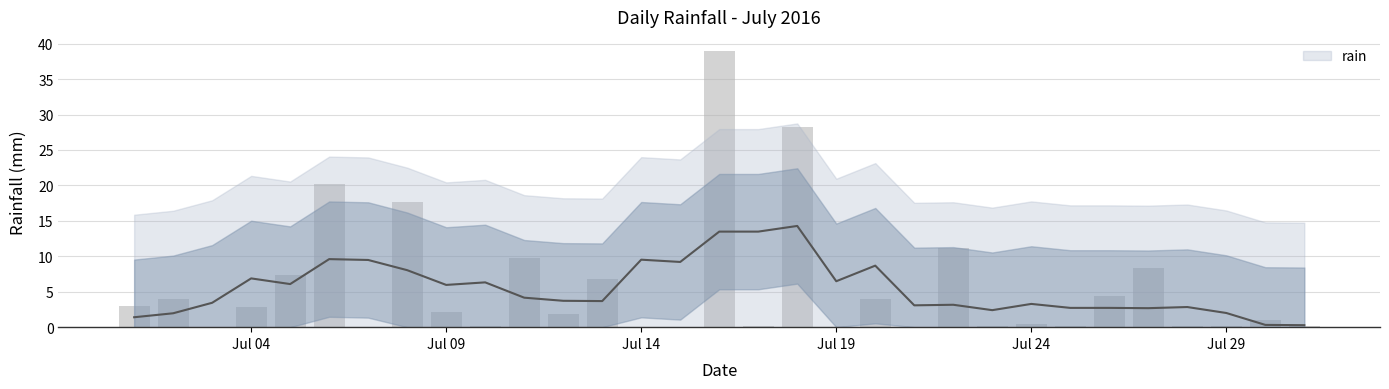

How many values are below 1?

14